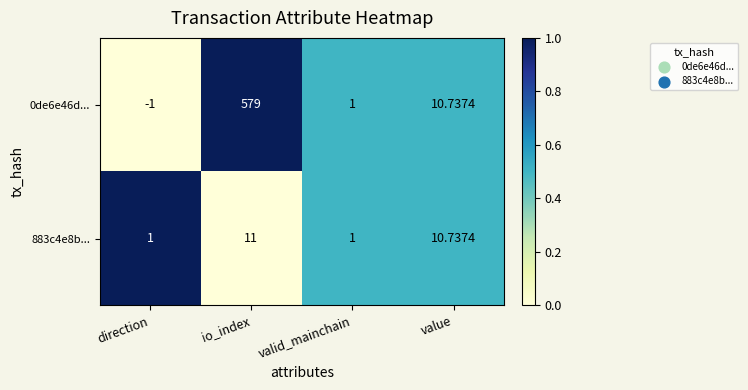

Is the value of 883c4e8b... at io_index greater than the value of 0de6e46d... at io_index?

No